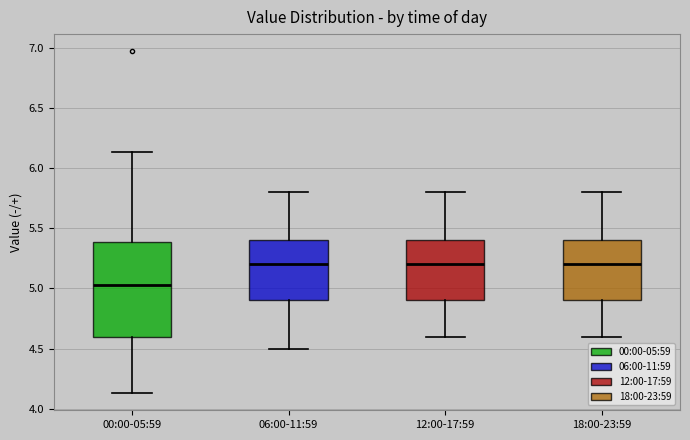

Which box is the tallest, from its lower edge to its upper edge?

00:00-05:59